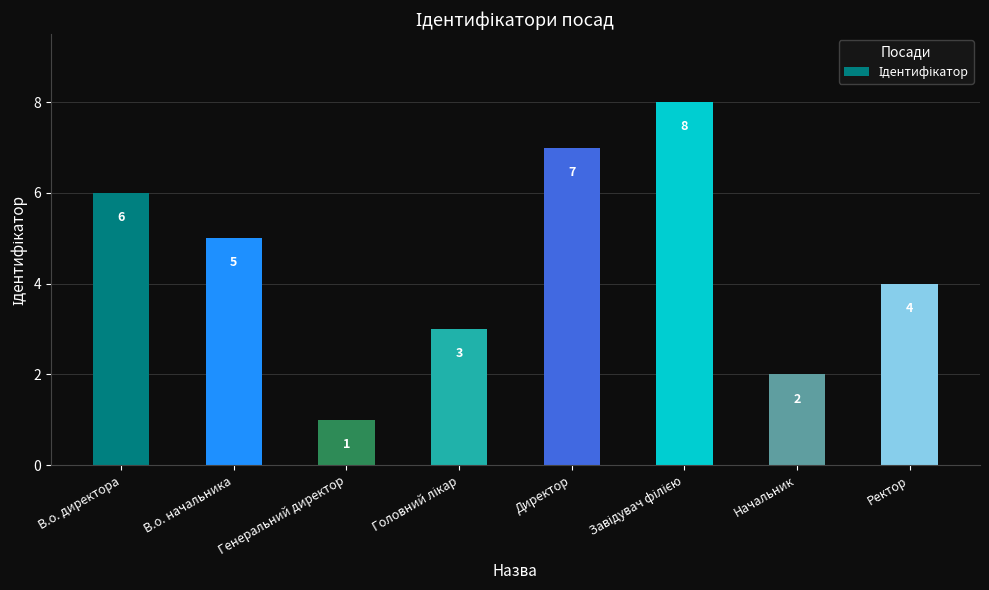

At which label does the data first exceed 5?

В.о. директора